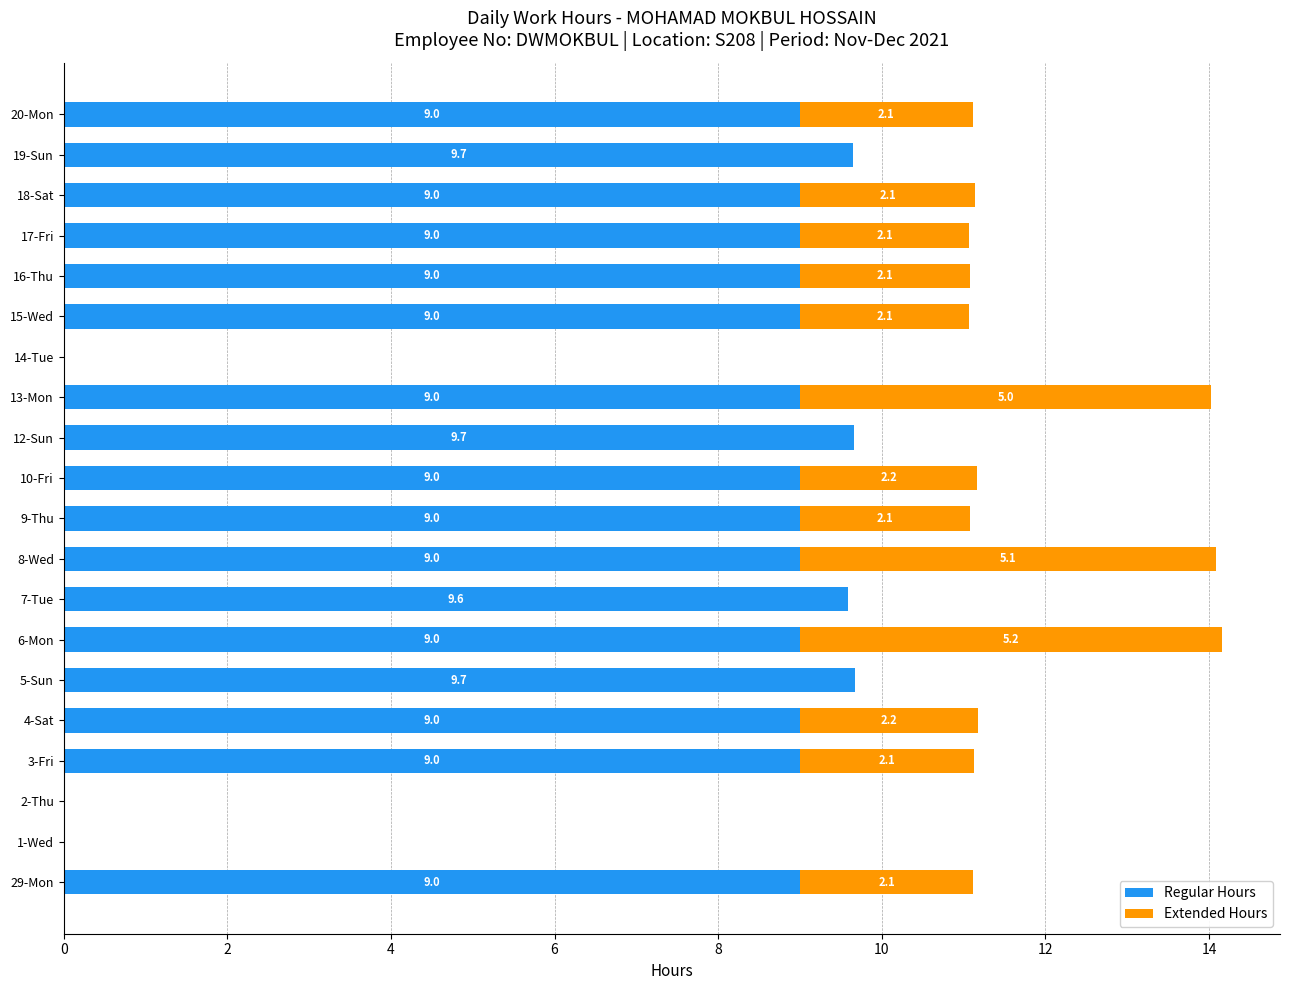

Count the number of categories in the chart.

20